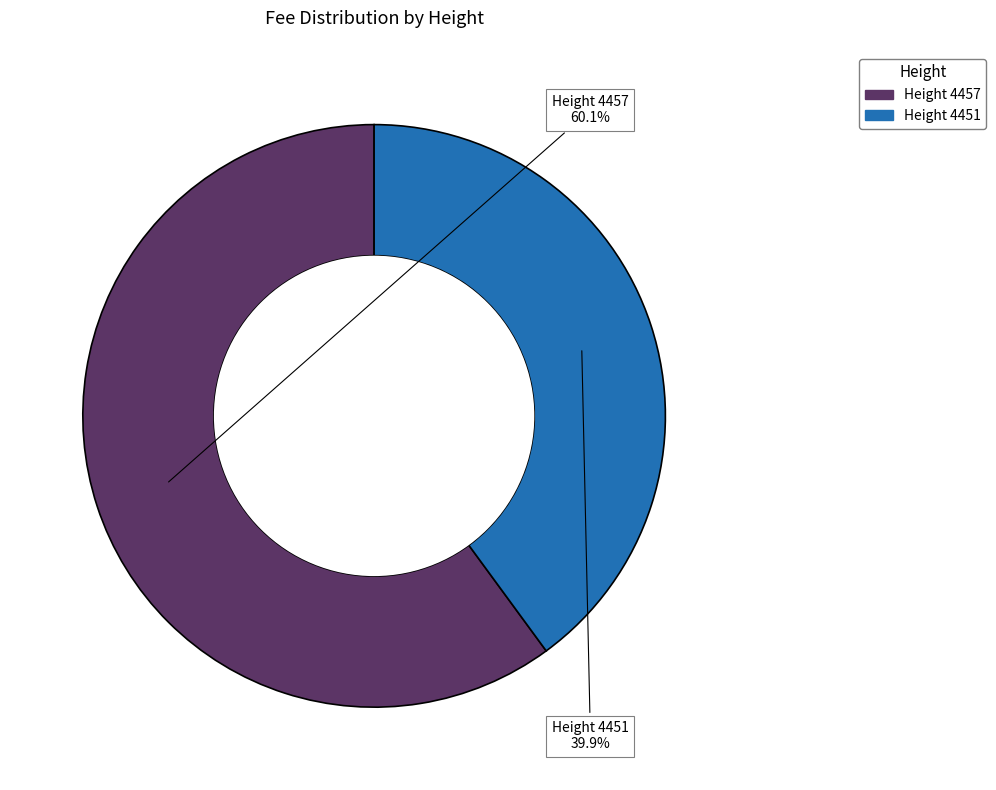

Is there a majority slice in this chart?

Yes